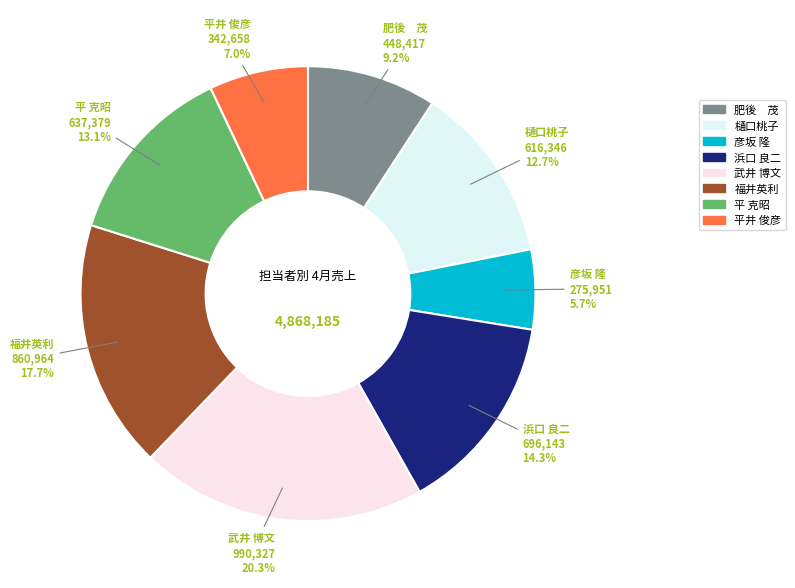

To the nearest percent, what is the combined percentage of 平井 俊彦 and 武井 博文?

27%